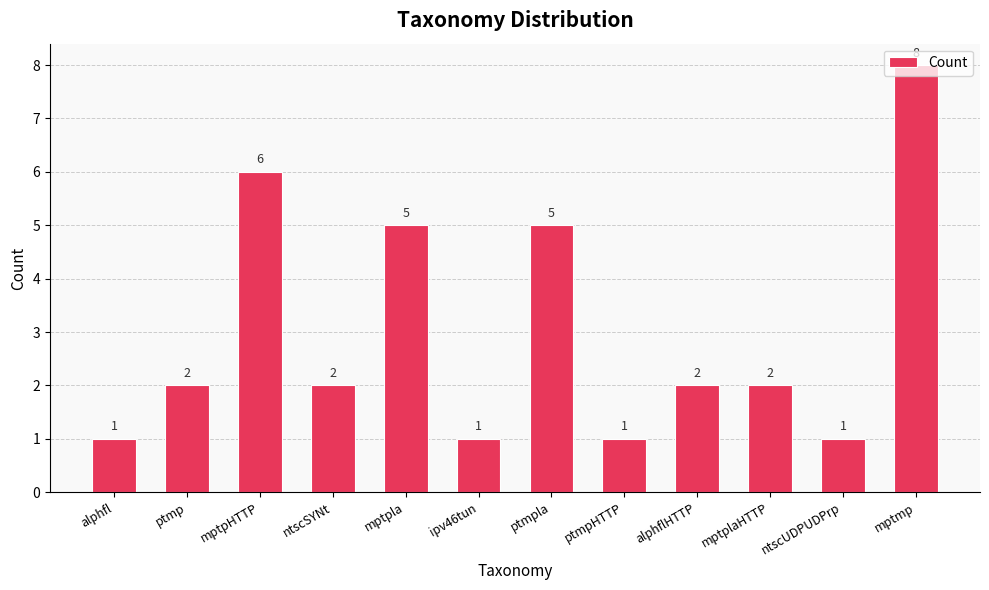

Count the values in the range 1 to 5.

10